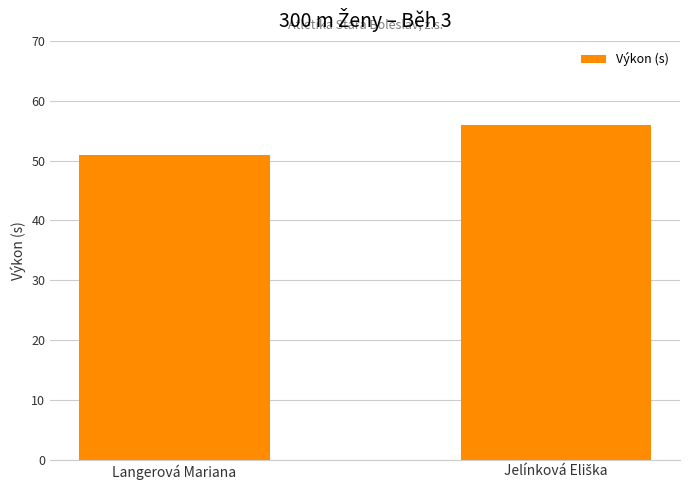

The chart shows a value of 72.2 at Langerová Mariana. True or false?

False